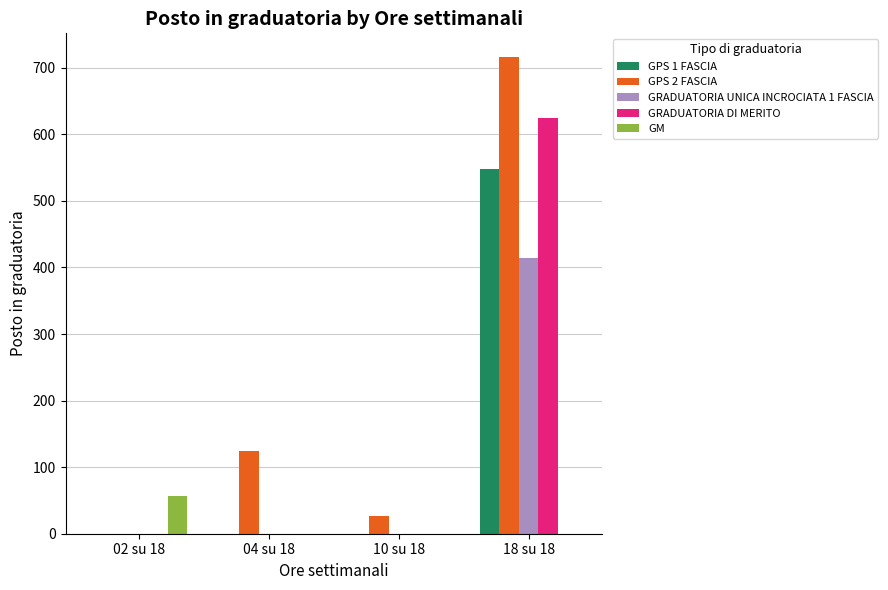

The value of GM at 04 su 18 is 36. True or false?

False